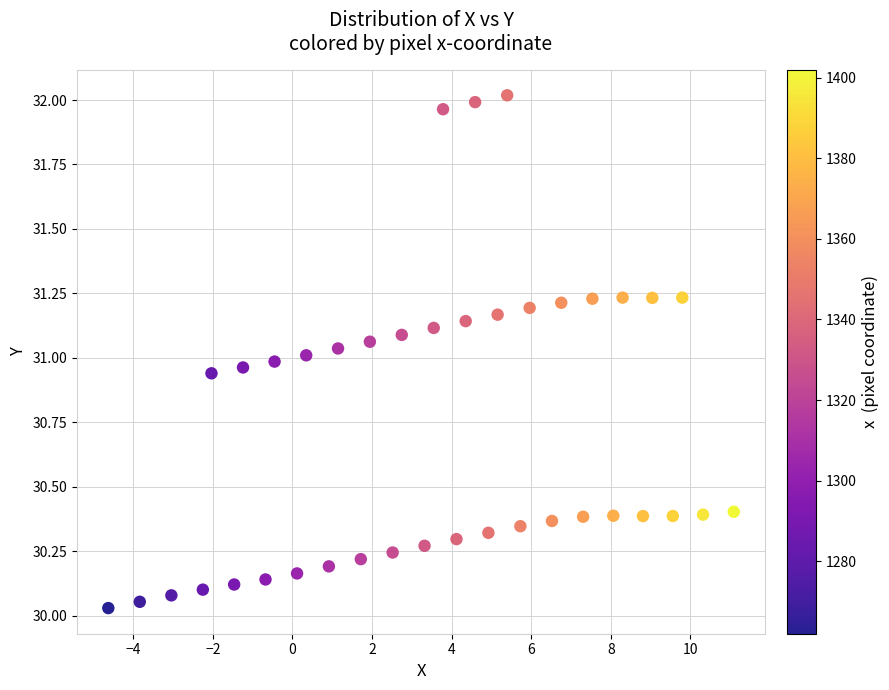

What is the range of Y values (max minus min)?

2.0